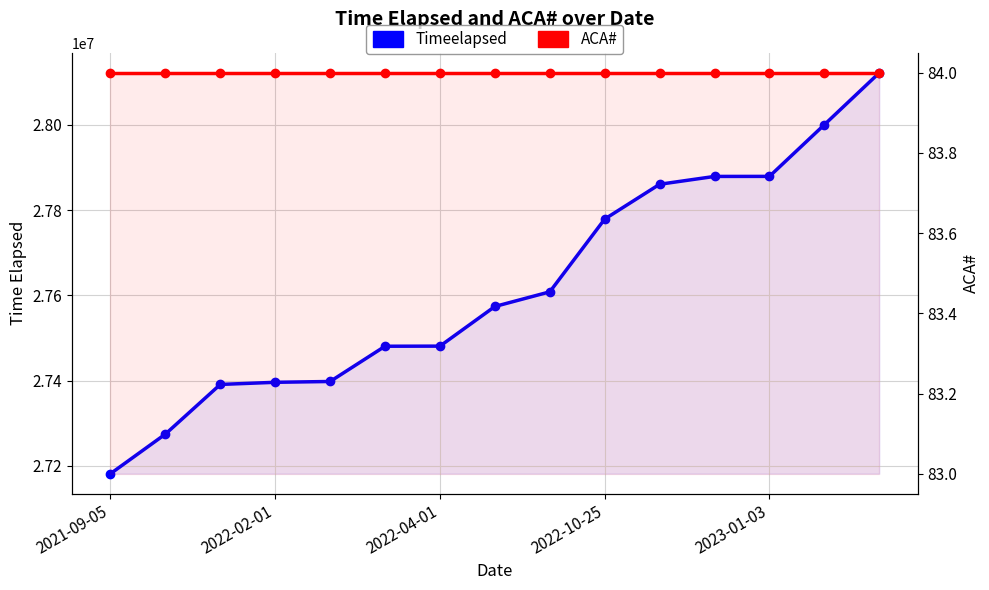

What position from the left is 2023-01-03?

5